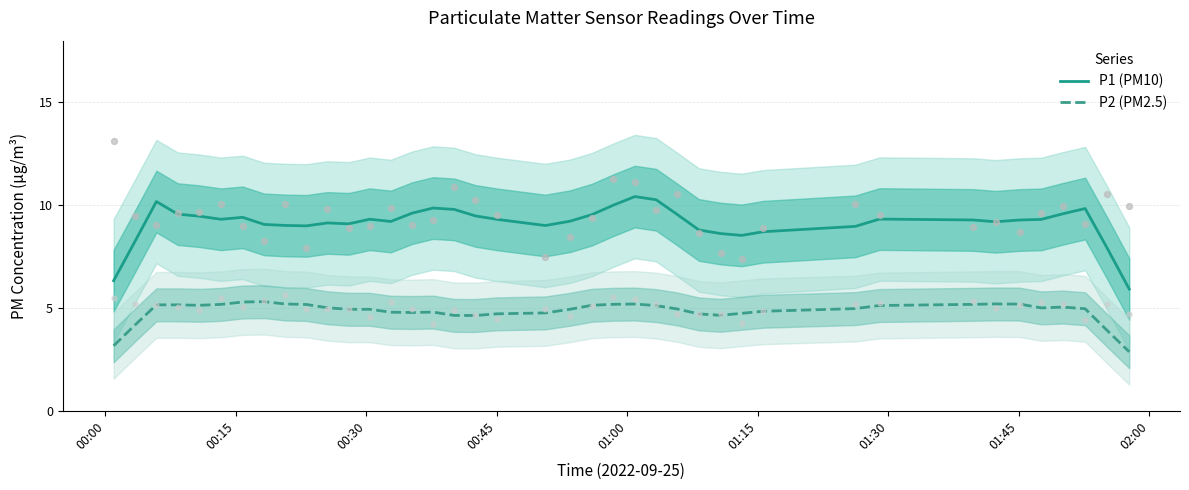

True or false: P1 (PM10) and P2 (PM2.5) intersect in this chart.

False